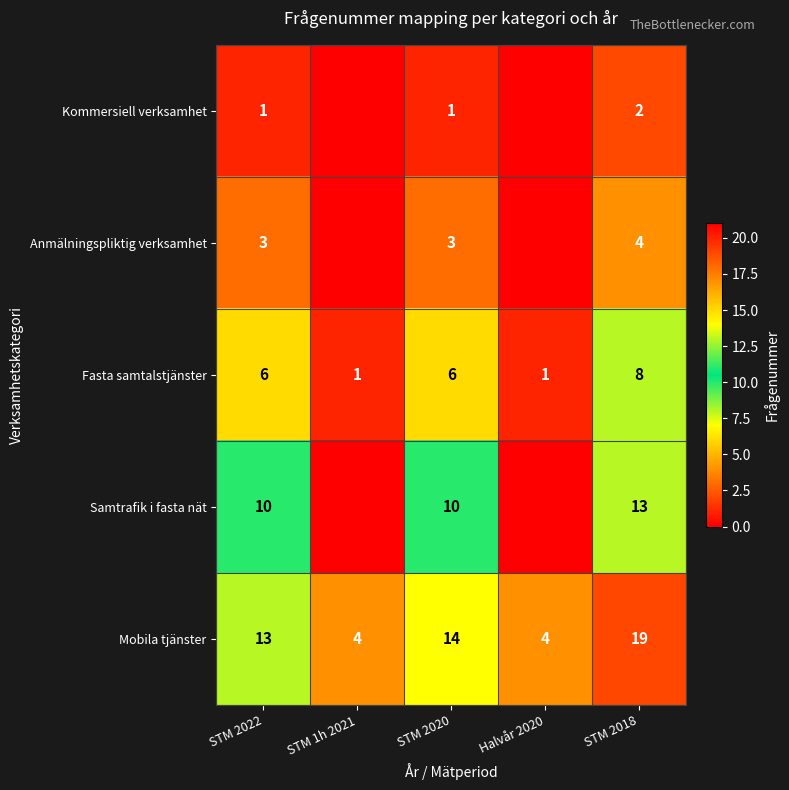

True or false: Fasta samtalstjänster has a value of 1 at Halvår 2020.

True